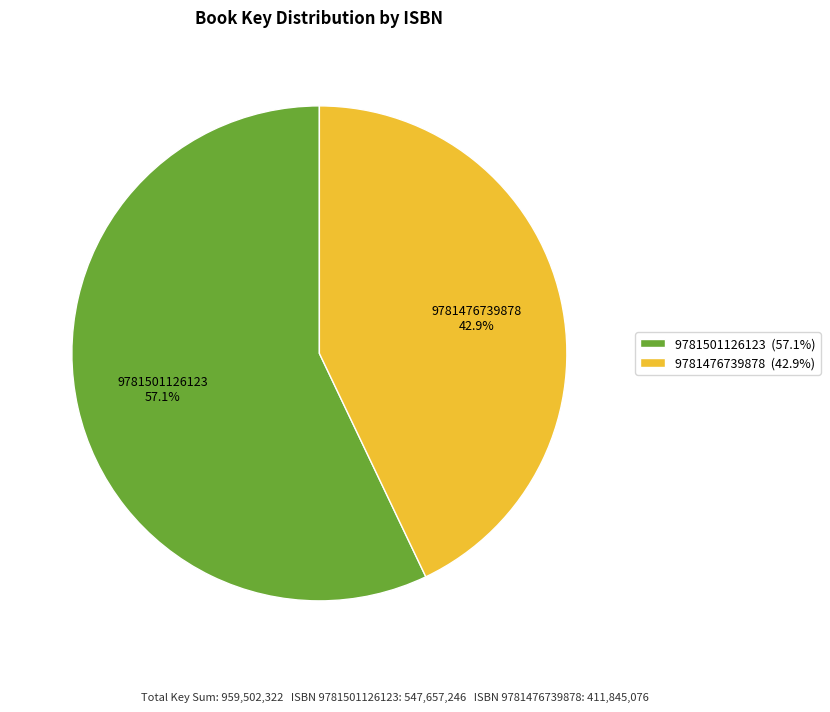

To the nearest percent, what percentage of the pie is 9781476739878?

43%